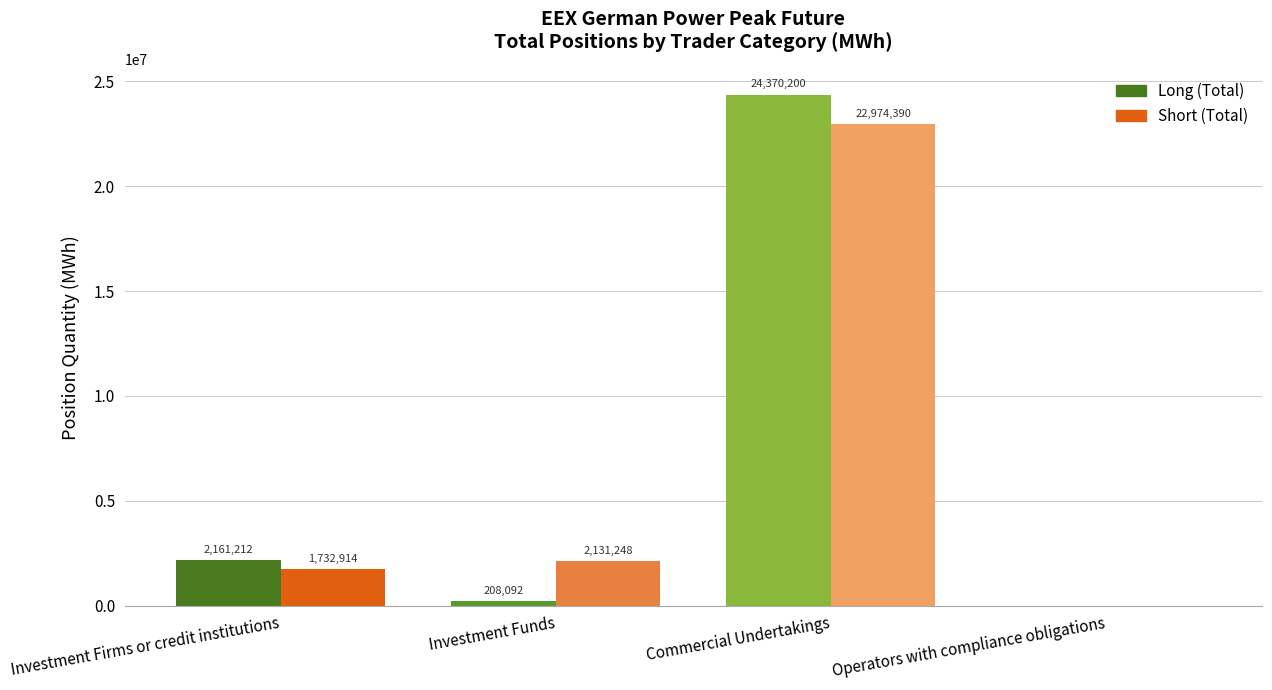

How many groups of bars are there?

1